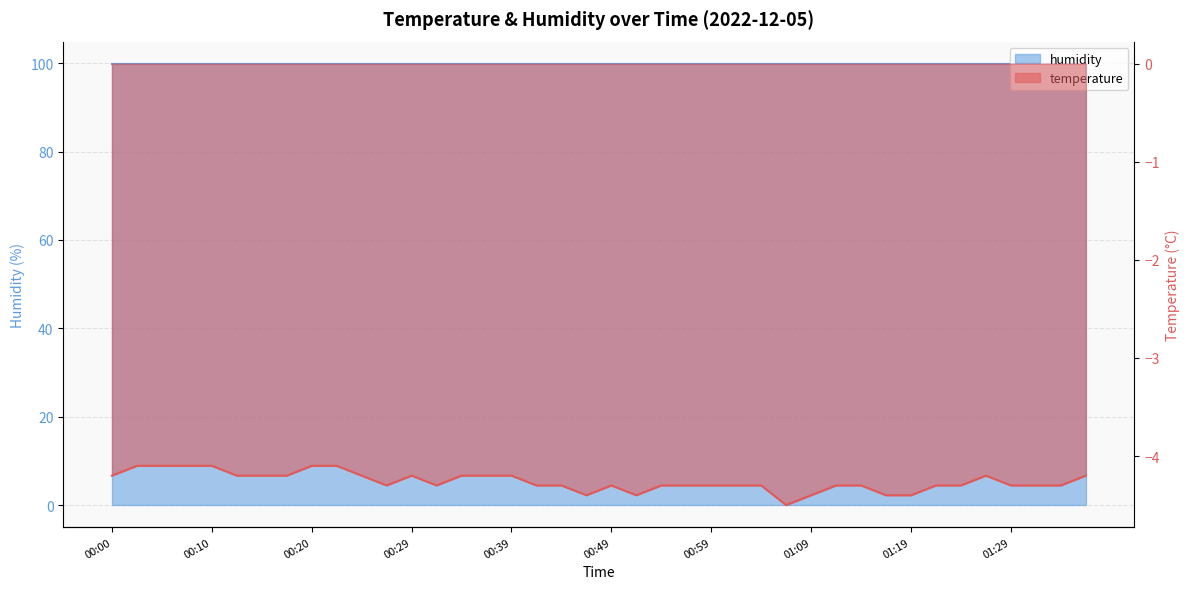

What is the sum of the values at 01:04 and 01:21?

-8.6